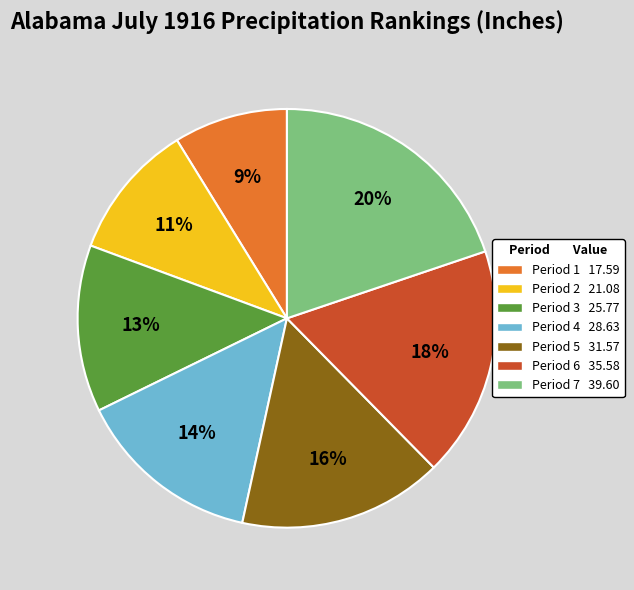

Rank the categories by value from lowest to highest.

Period 1, Period 2, Period 3, Period 4, Period 5, Period 6, Period 7